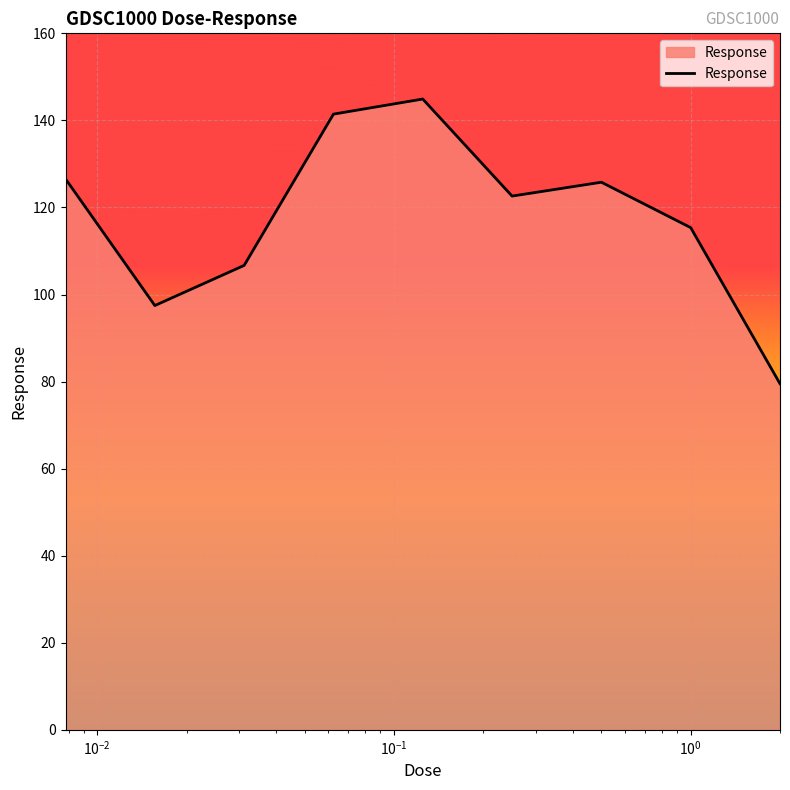

What is the smallest value displayed?

79.5